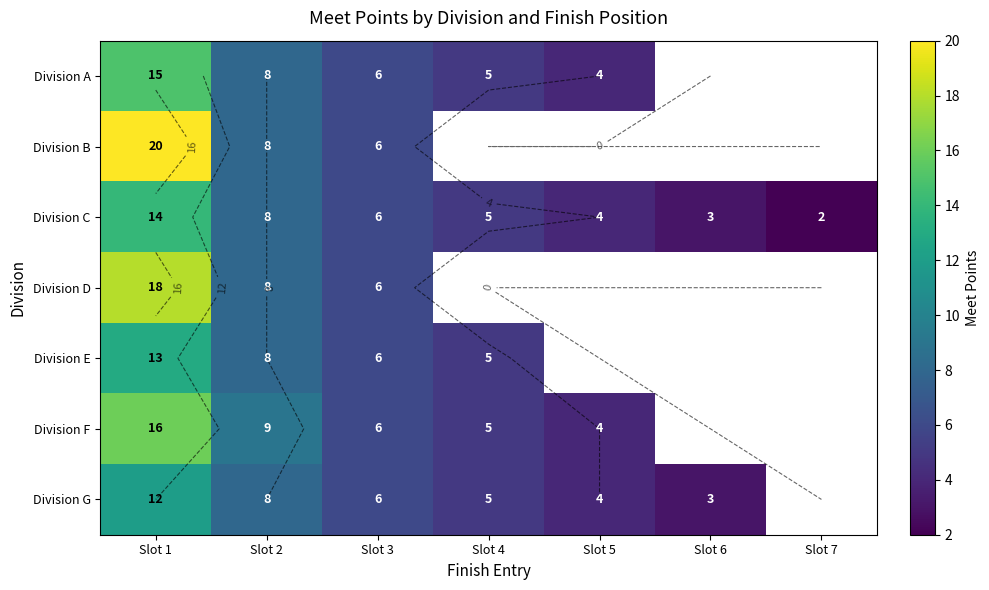

What is the minimum value shown in the chart?

2.0